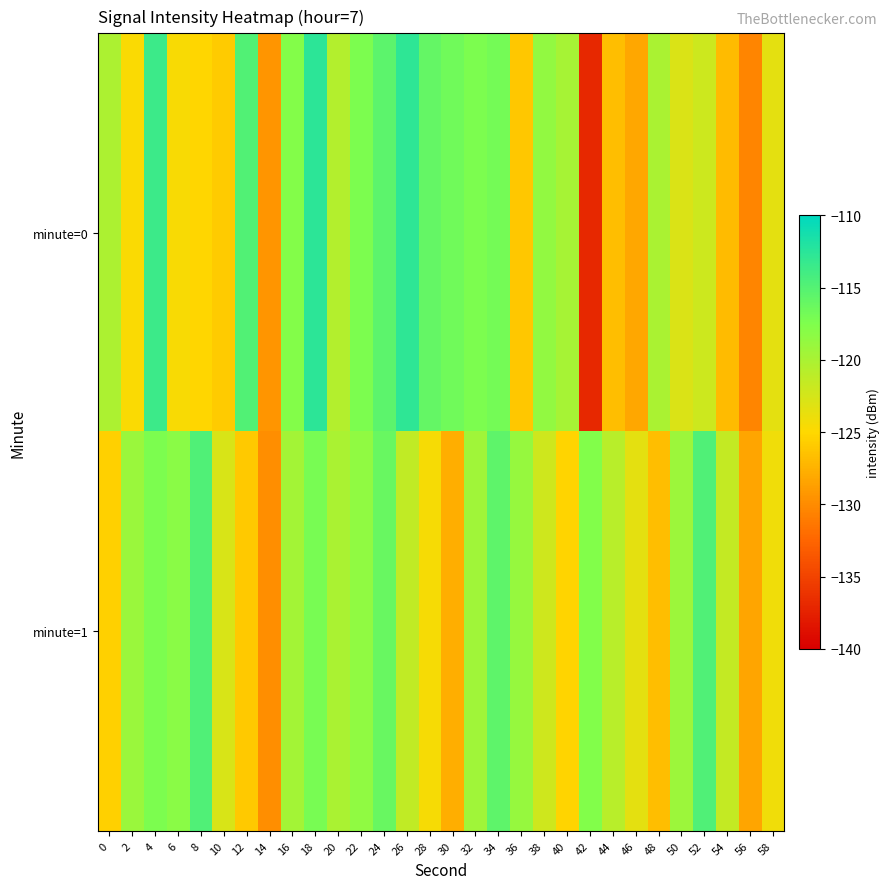

Rank the series by their average value, from lowest to highest.

minute=0, minute=1